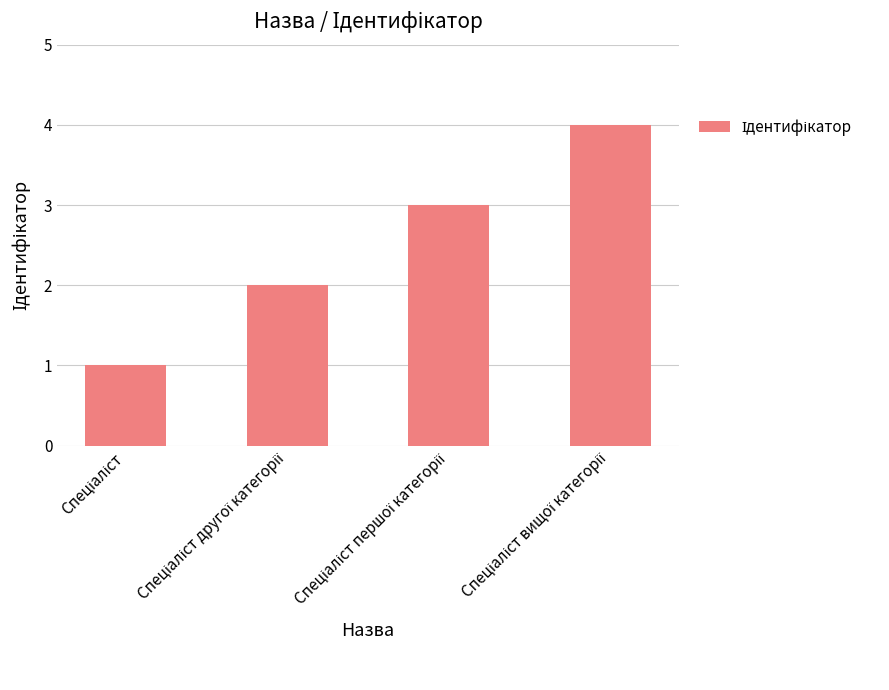

What is the value of the 4th bar from the left?

4